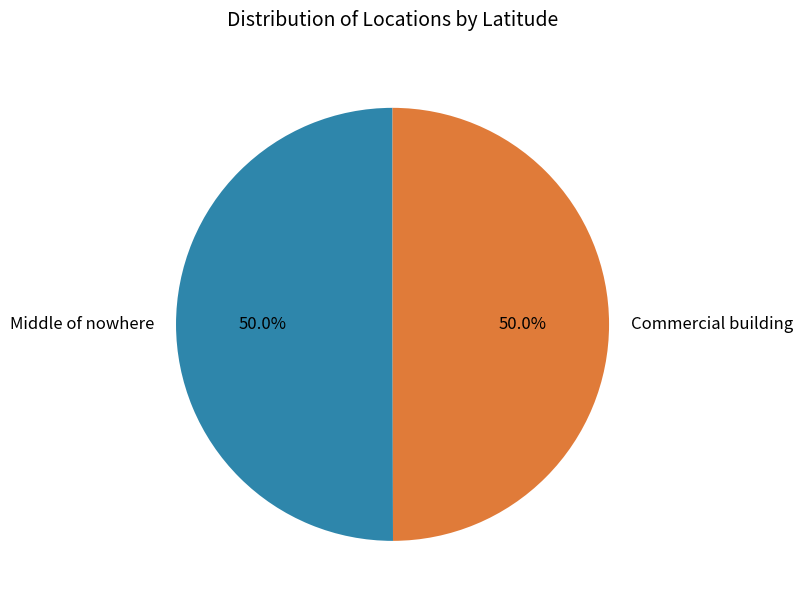

What is the ratio of the value at Commercial building to the value at Middle of nowhere?

1.0